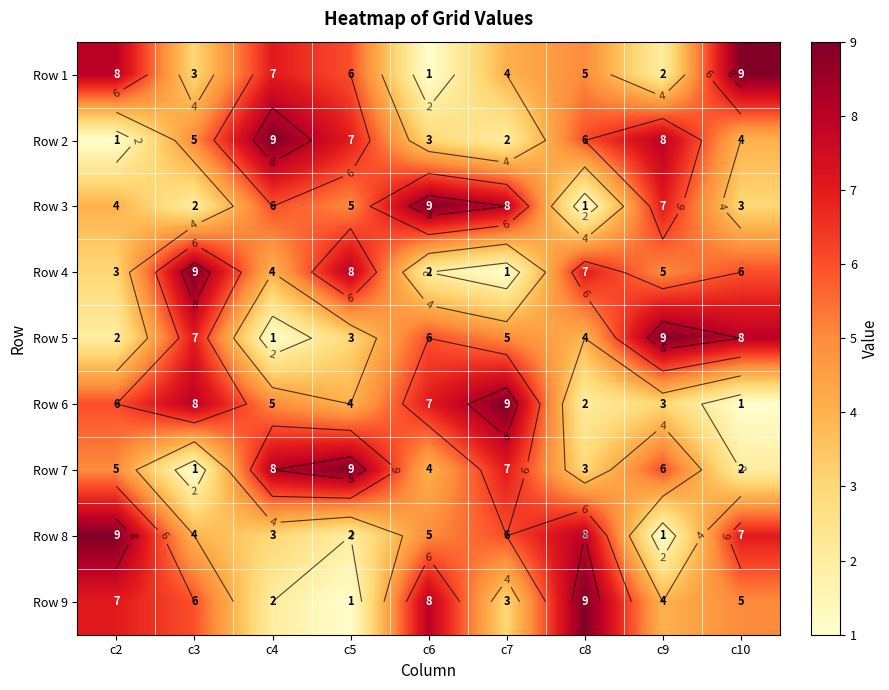

At which category does the chart reach its minimum across all series?

c6